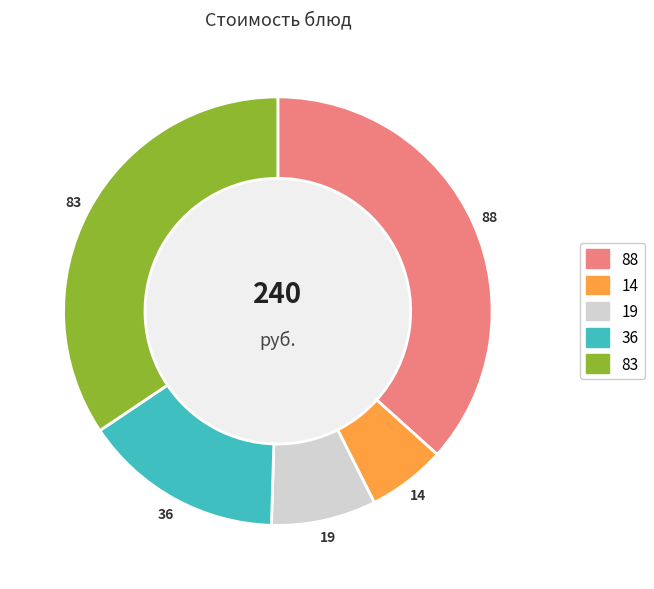

How many slices are in this pie chart?

5